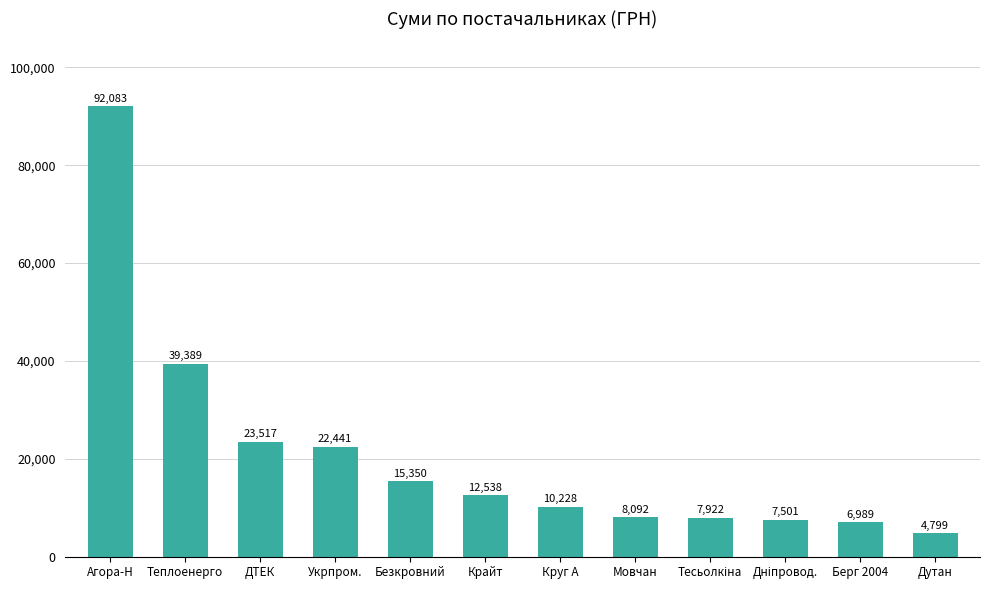

What is the difference between the second highest and second lowest values?

32400.1